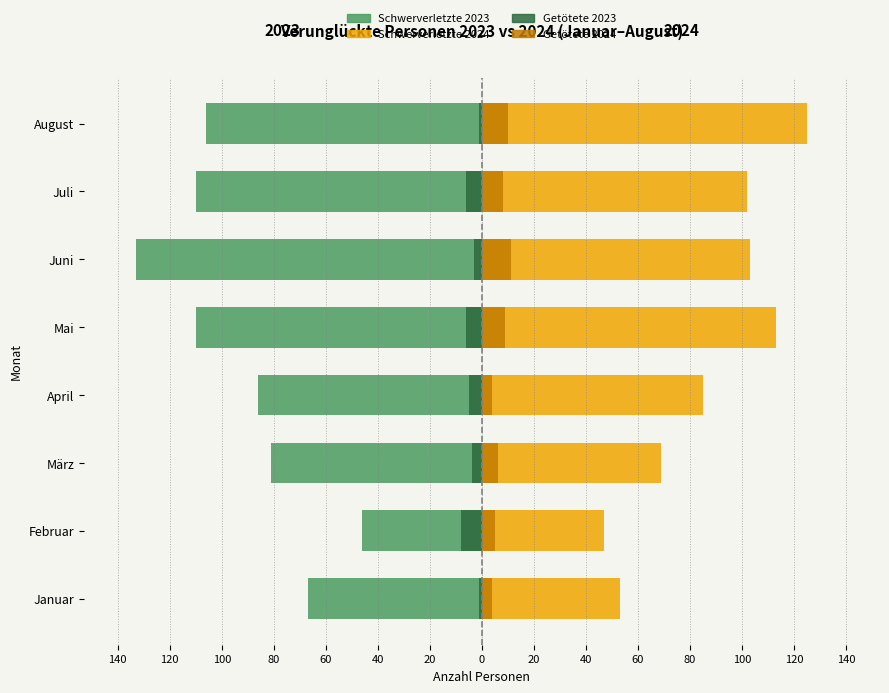

What is the difference between the maximum and minimum values in the Getötete 2023 series?

7